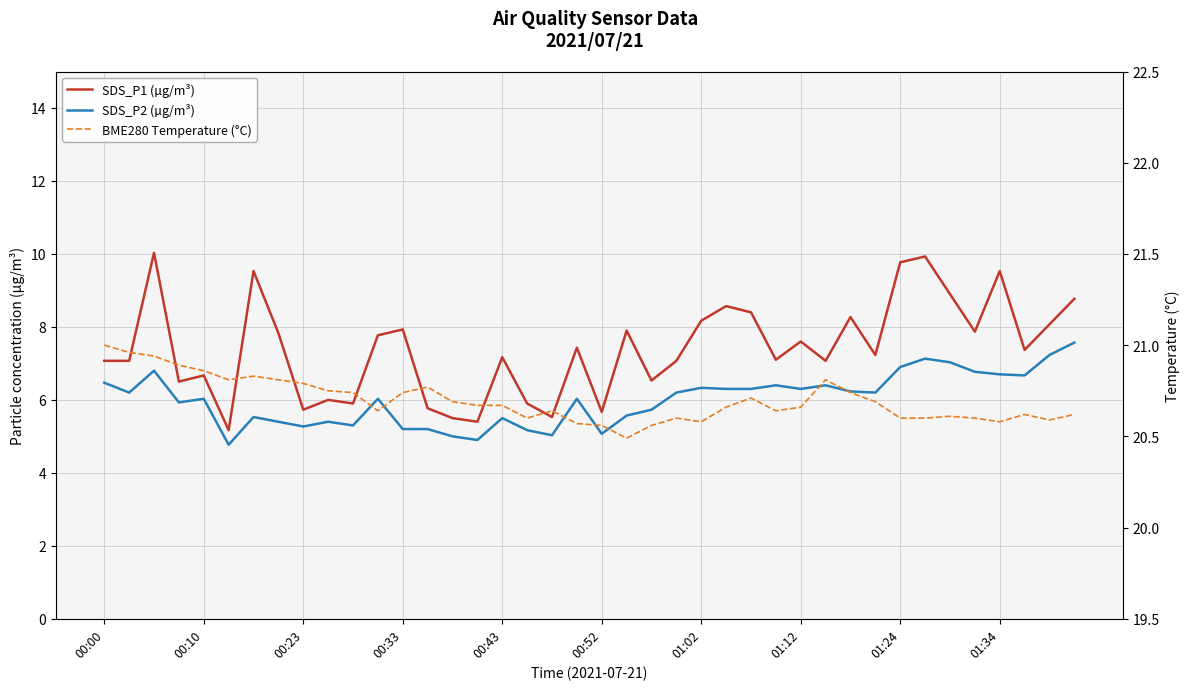

True or false: SDS_P1 (µg/m³) and SDS_P2 (µg/m³) intersect in this chart.

False